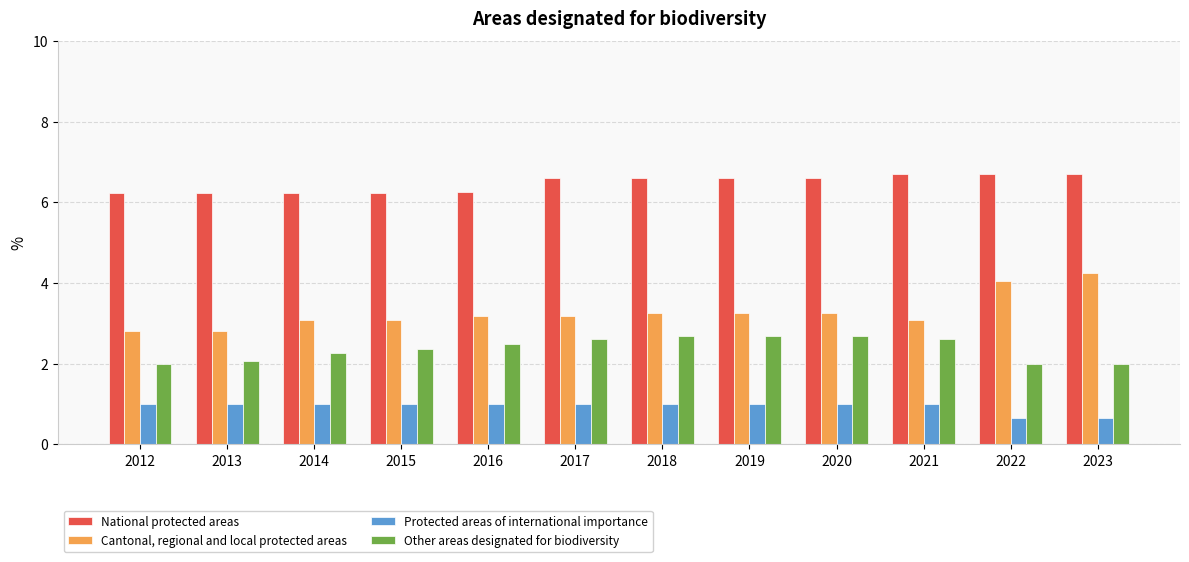

The Protected areas of international importance series shows 1.0 at 2013. True or false?

True